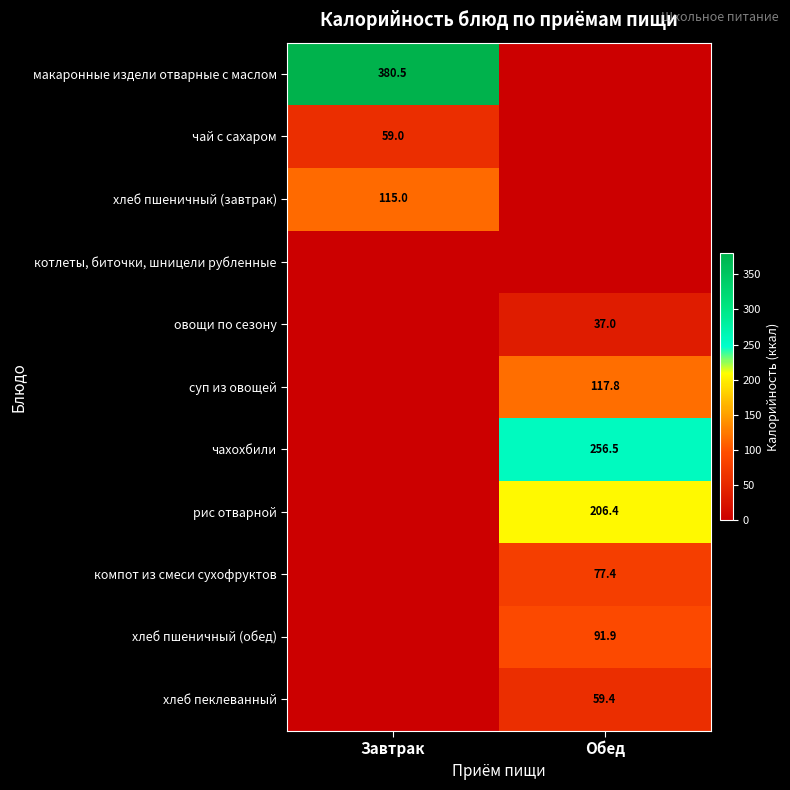

The хлеб пеклеванный series shows 59.4 at Обед. True or false?

True